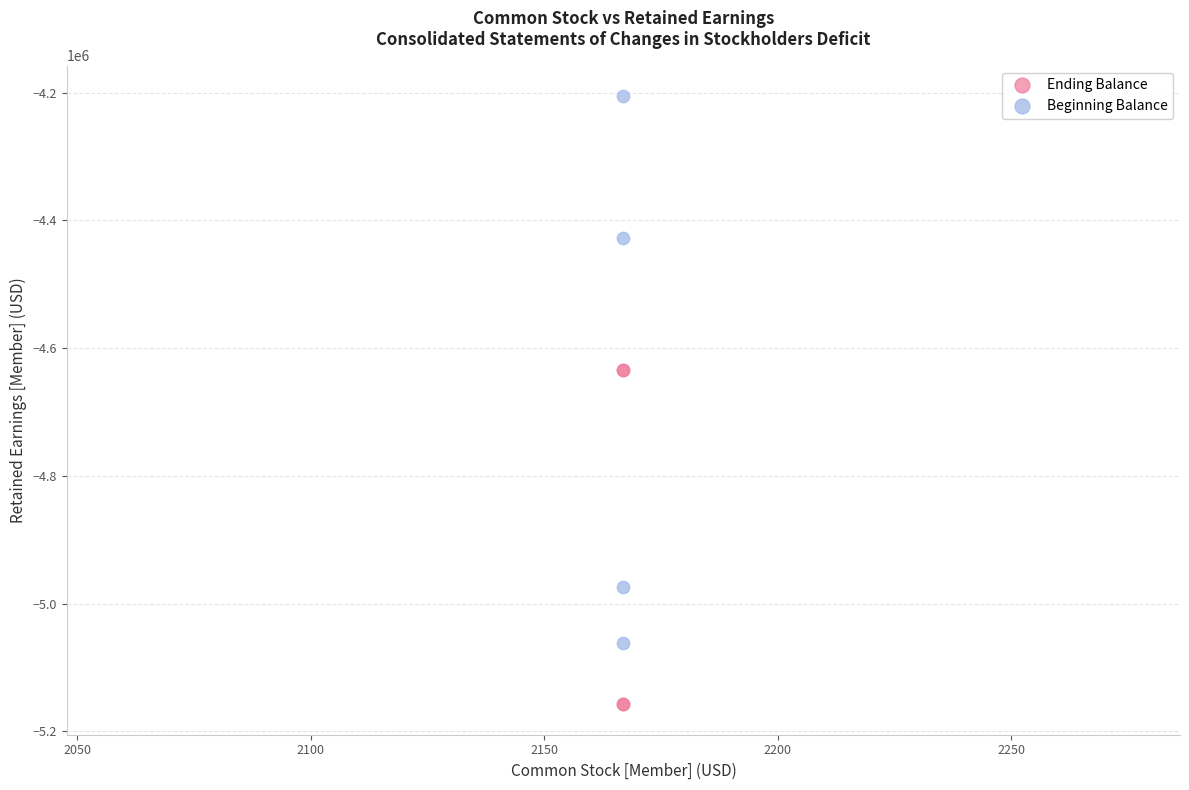

Which series reaches the maximum Y coordinate?

Beginning Balance